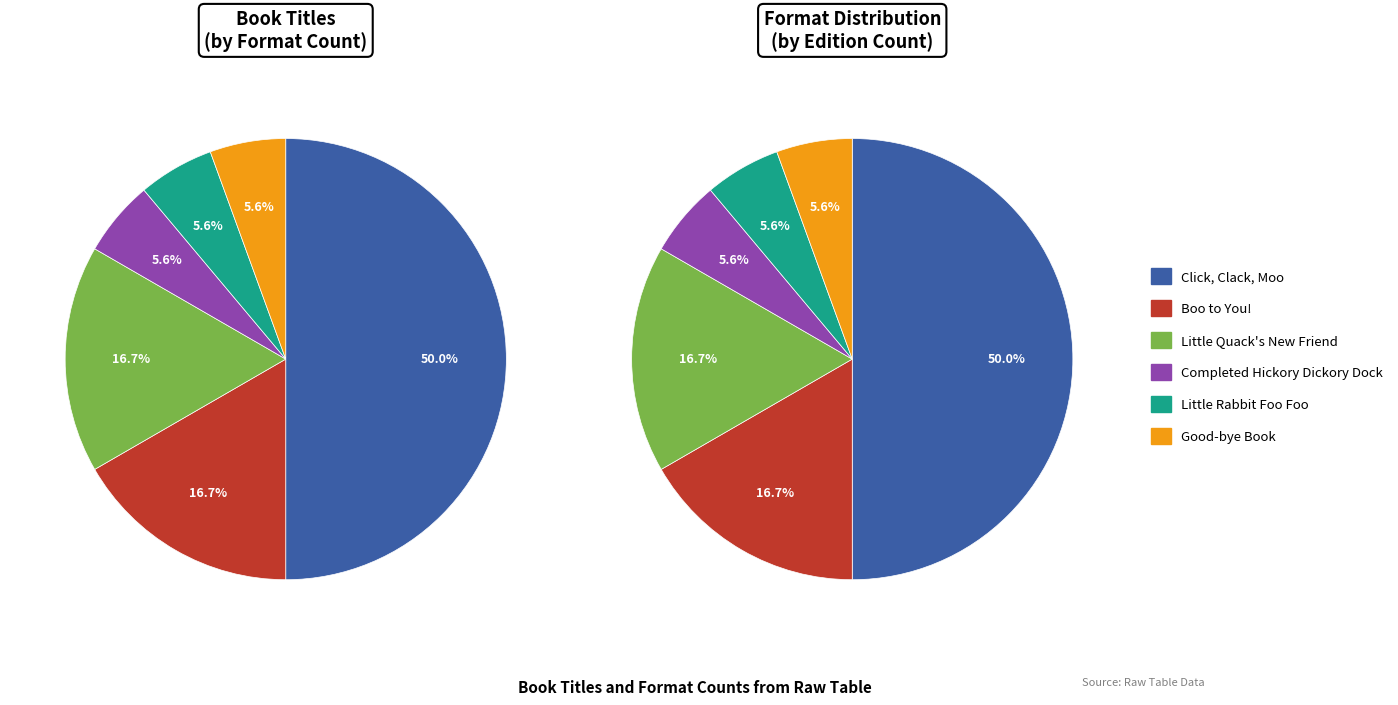

To the nearest percent, what is the difference between the largest and smallest slice percentages?

44%